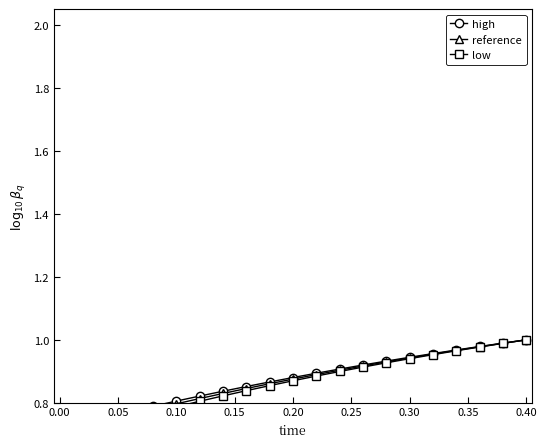

Count the number of categories in the chart.

21